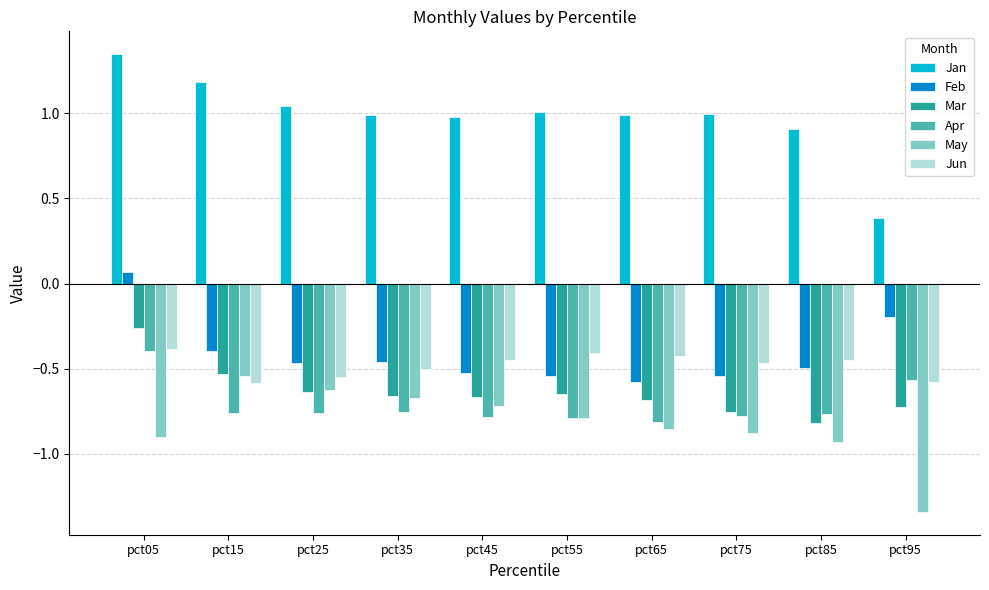

Which series has the widest spread of values?

Jan